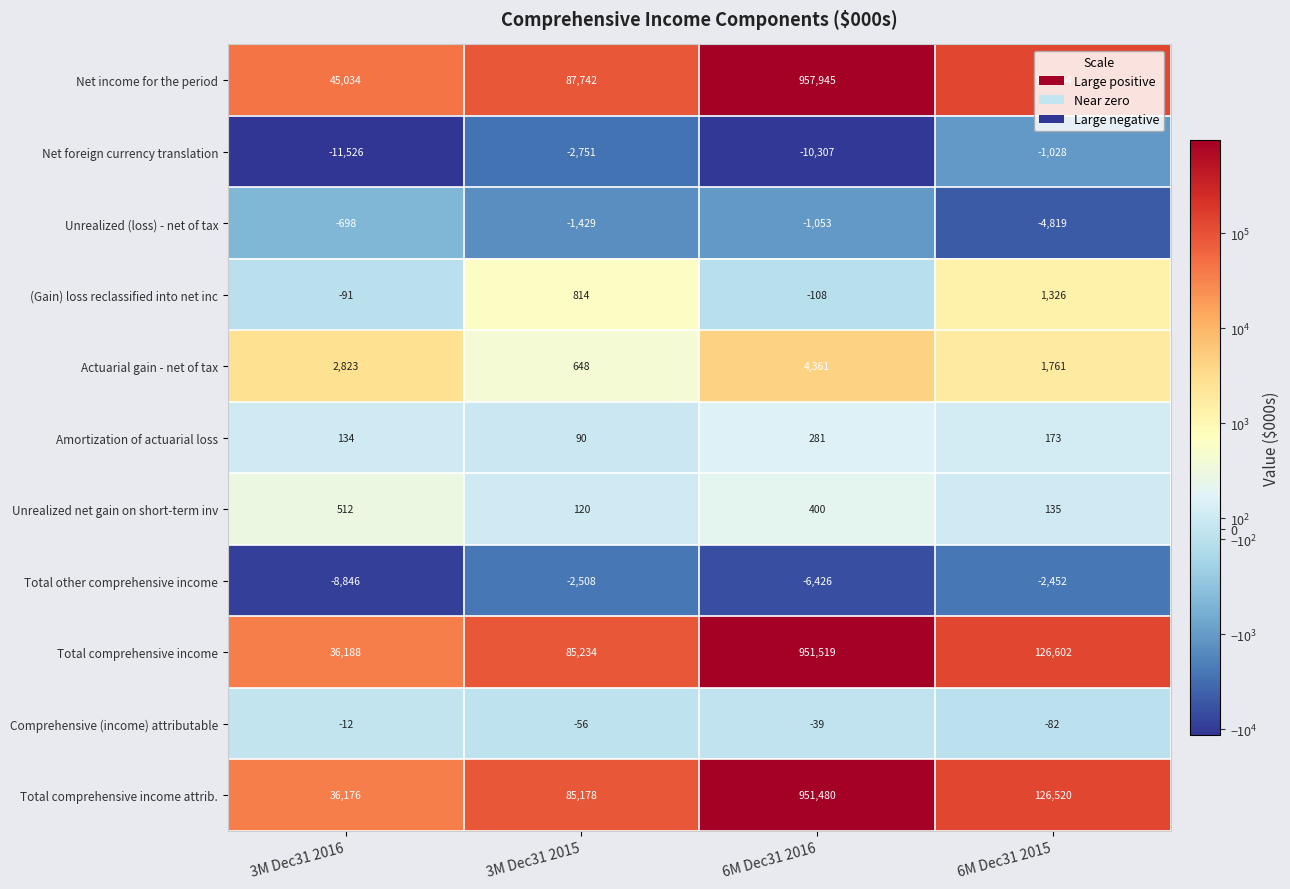

What is the difference between the maximum and second lowest values in the Actuarial gain - net of tax series?

2600